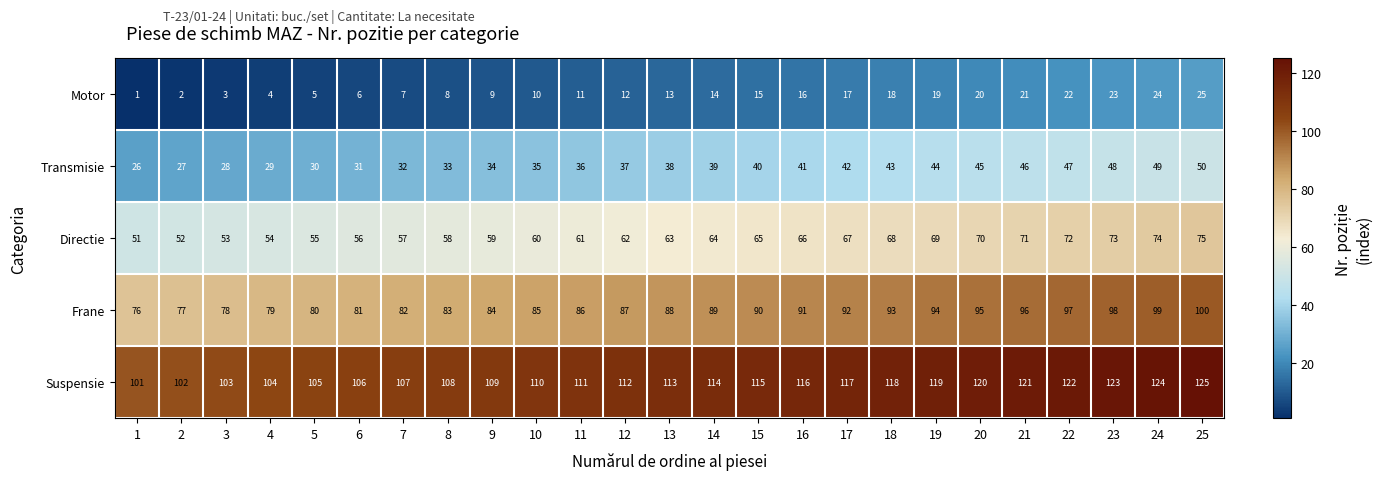

Rank the series by their average value, from highest to lowest.

Suspensie, Frane, Directie, Transmisie, Motor